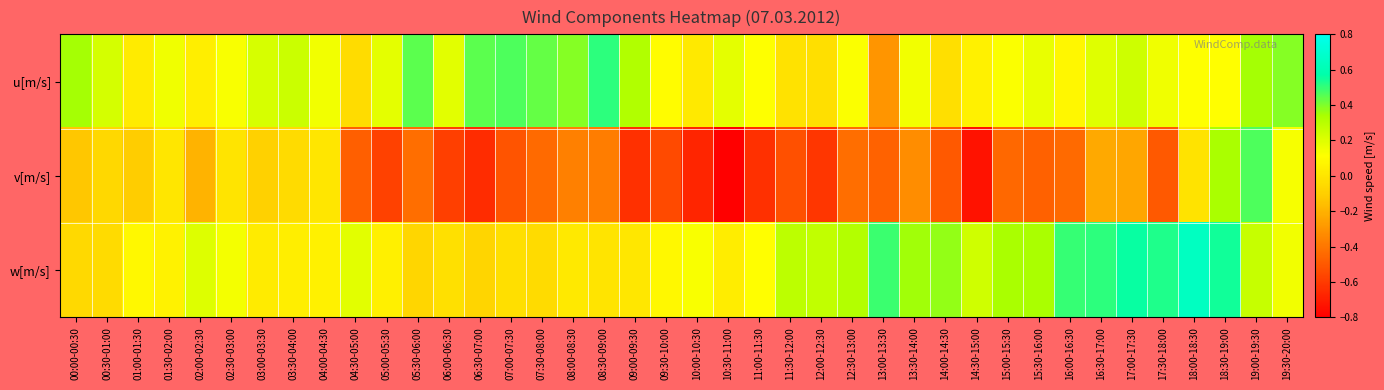

Which series has the largest total across all categories?

w[m/s]